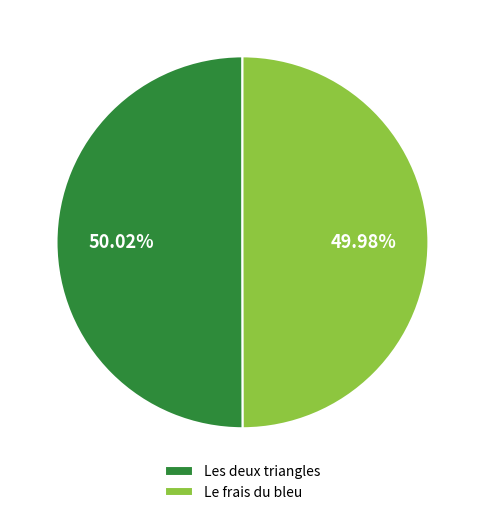

Combined, do Le frais du bleu and Les deux triangles account for over 50%?

Yes